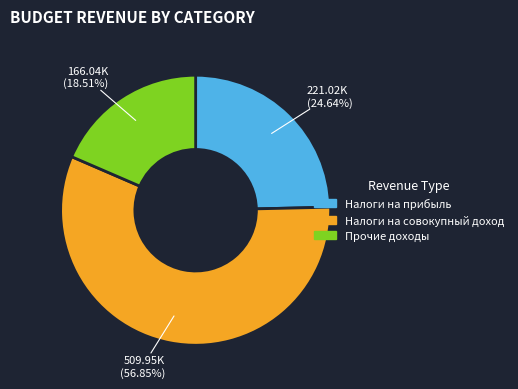

Which category has the smallest portion of the pie?

Прочие доходы